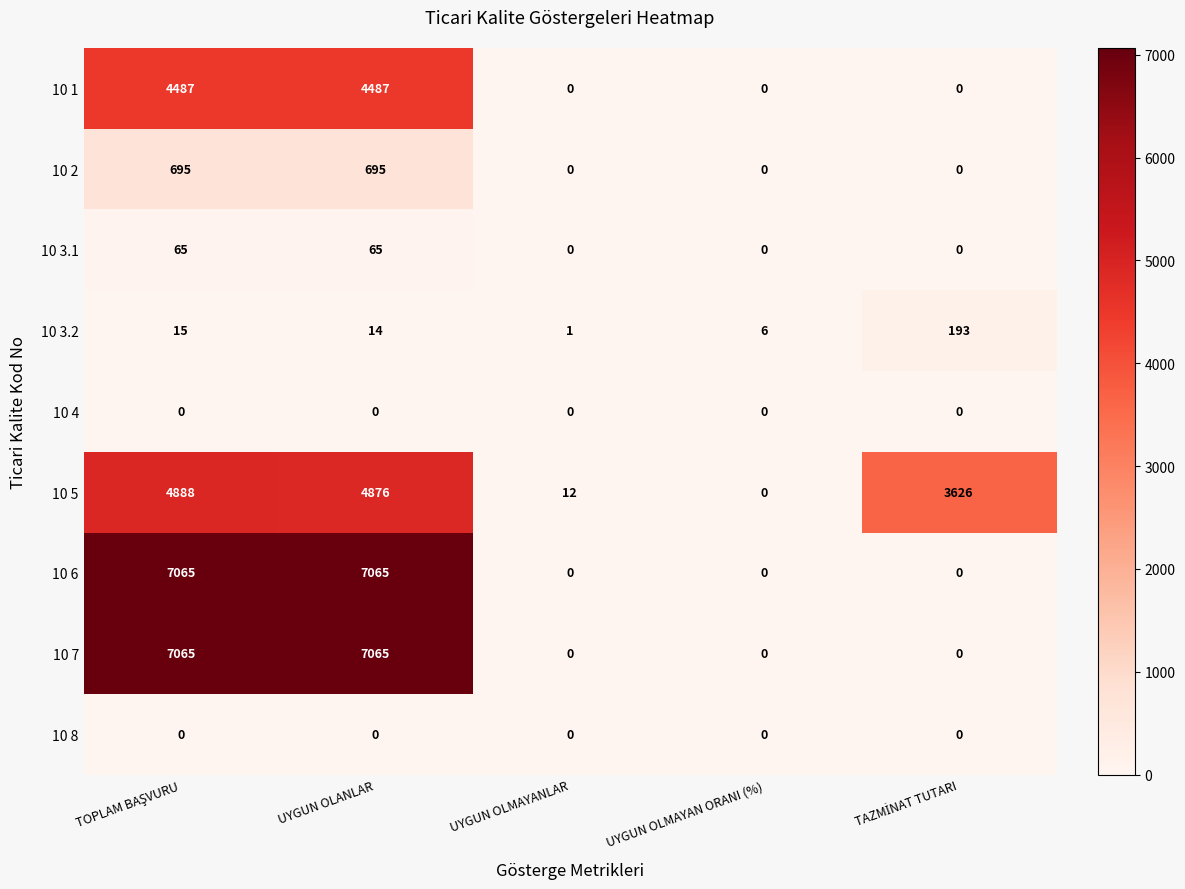

How many series are shown in this chart?

9